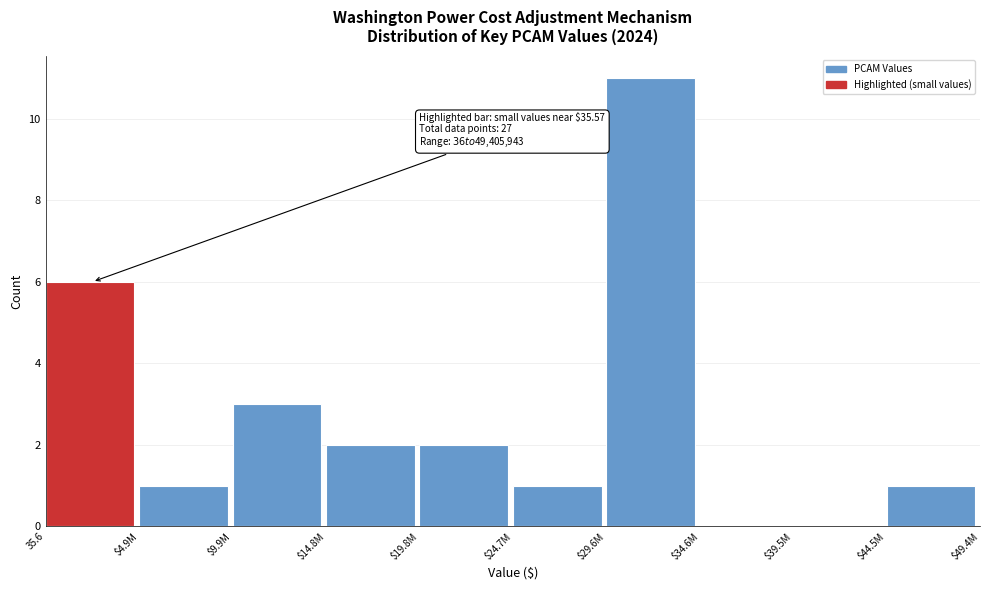

The value at $14.8M is 2. True or false?

True